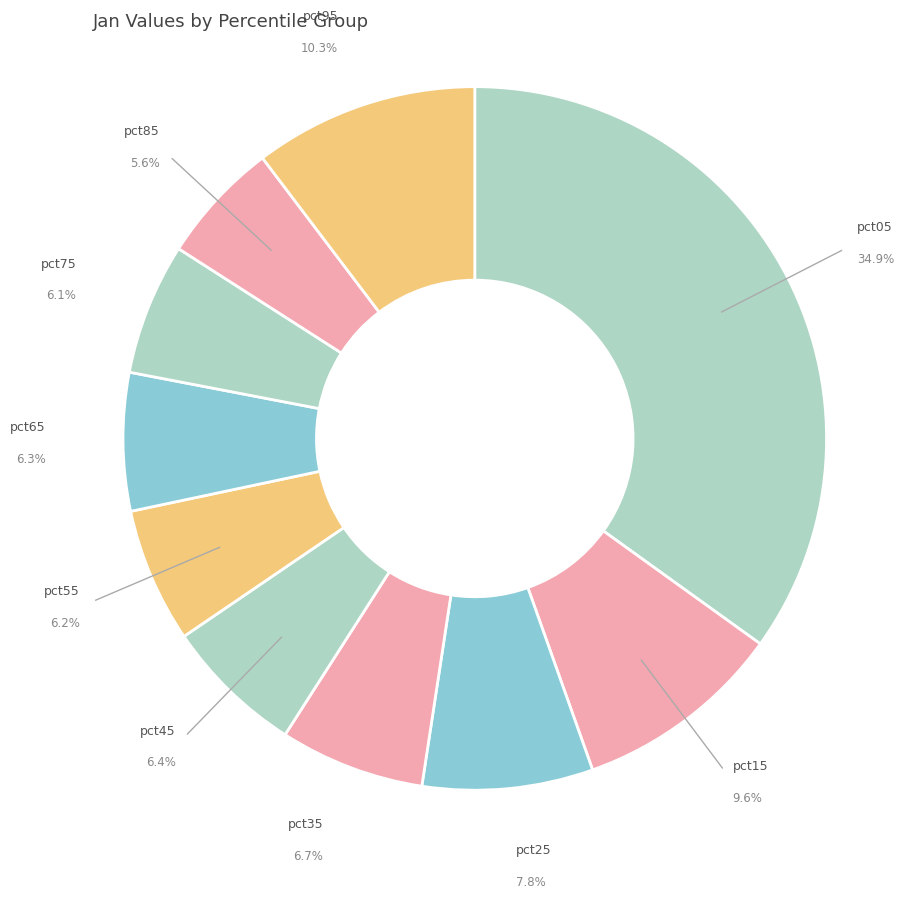

Count the number of slices in the pie.

10